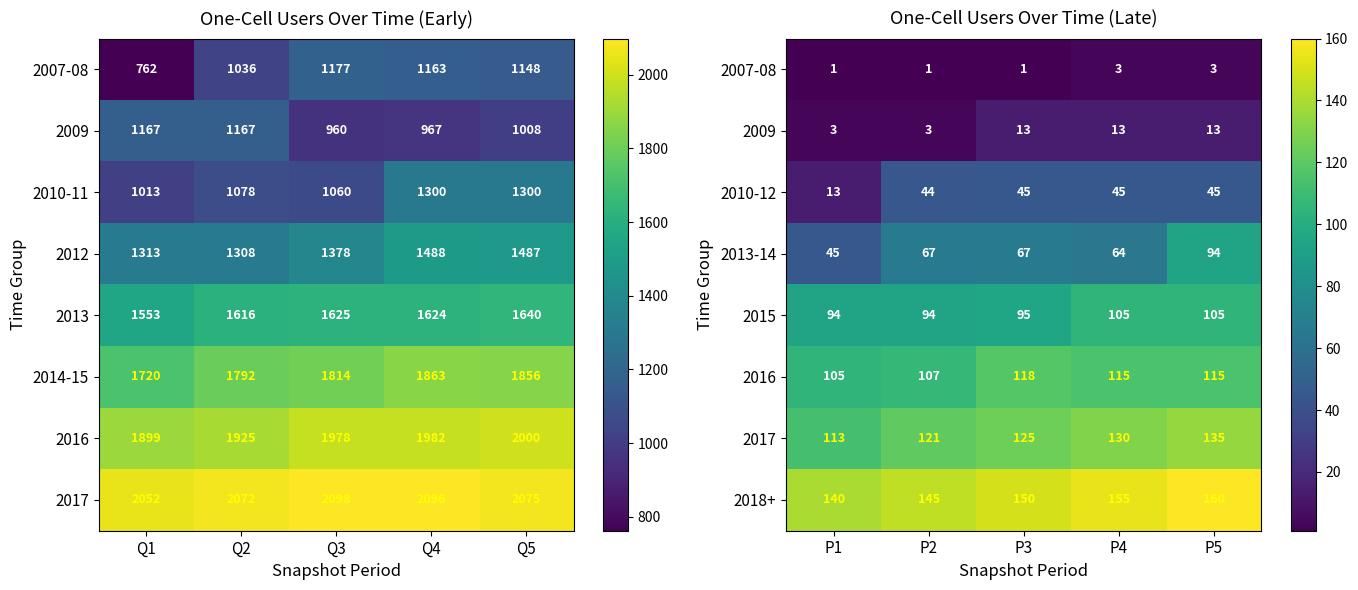

The 2013-14 series shows 94 at P5. True or false?

True